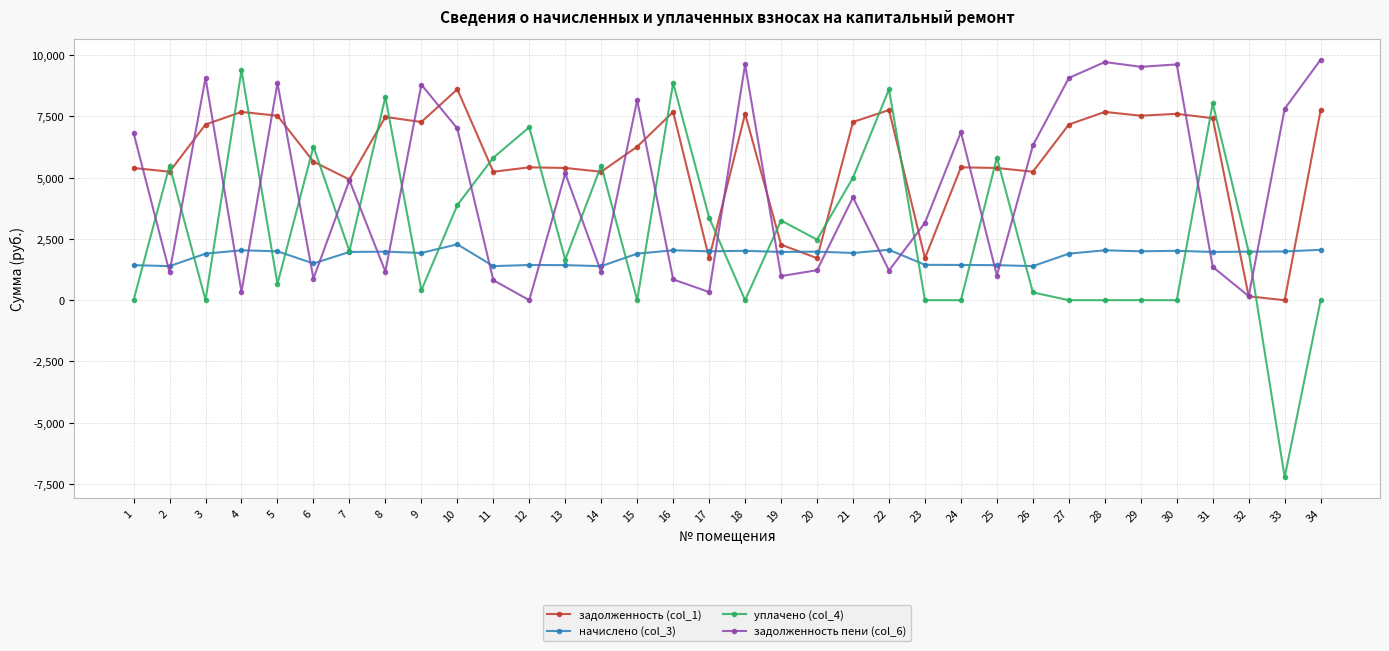

Is the value of начислено (col_3) at 16 greater than the value of задолженность (col_1) at 16?

No